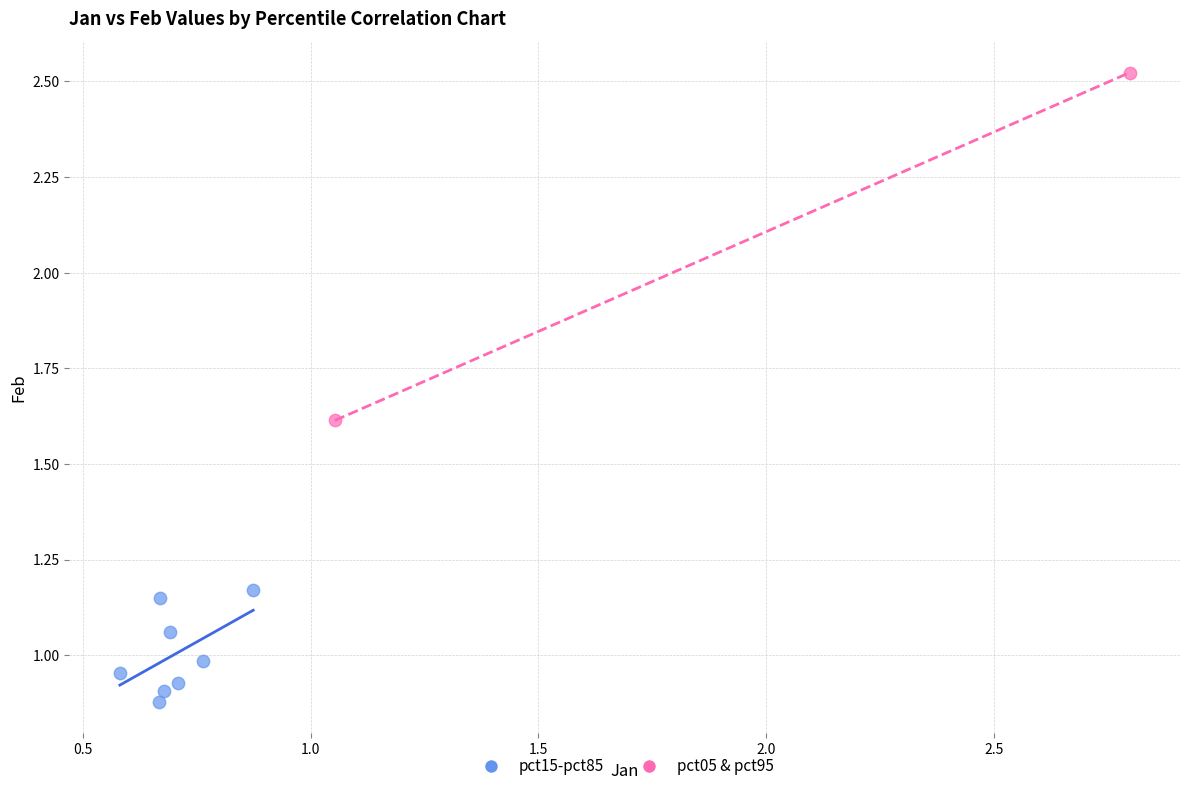

Which series contains the highest Y value?

pct05 & pct95